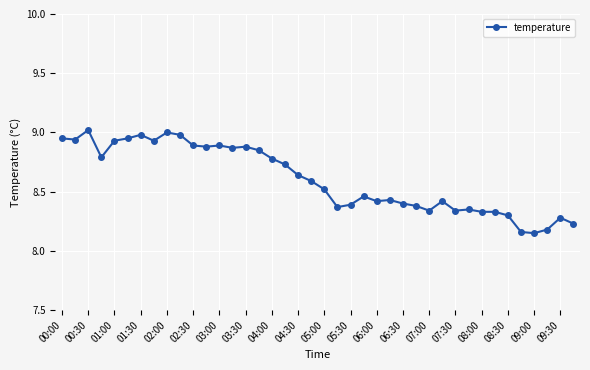

What is the difference between the maximum and minimum values?

0.9